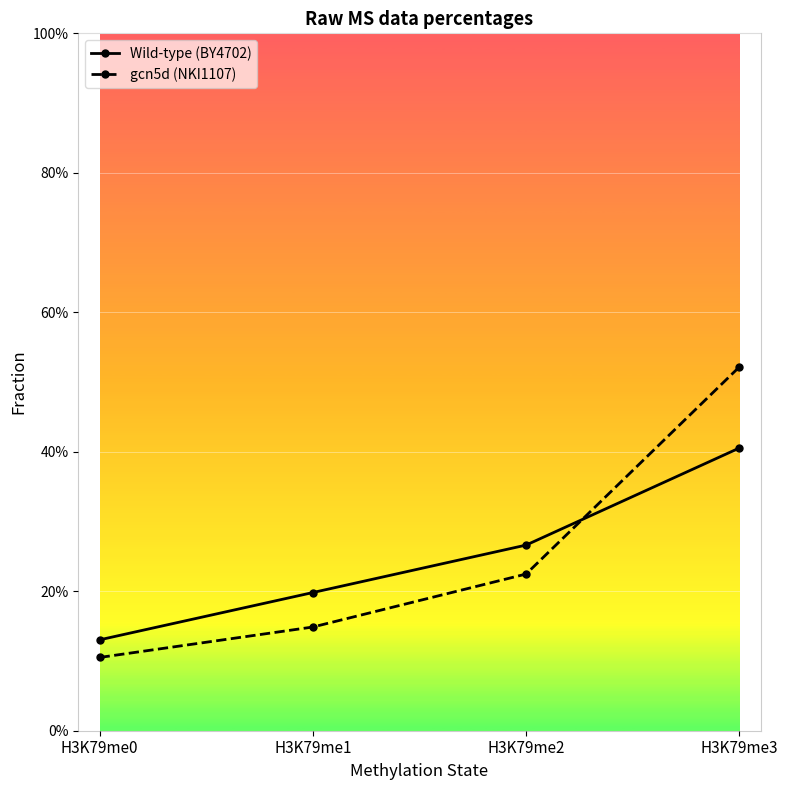

What are all the series names shown in the legend?

Wild-type (BY4702), gcn5d (NKI1107)